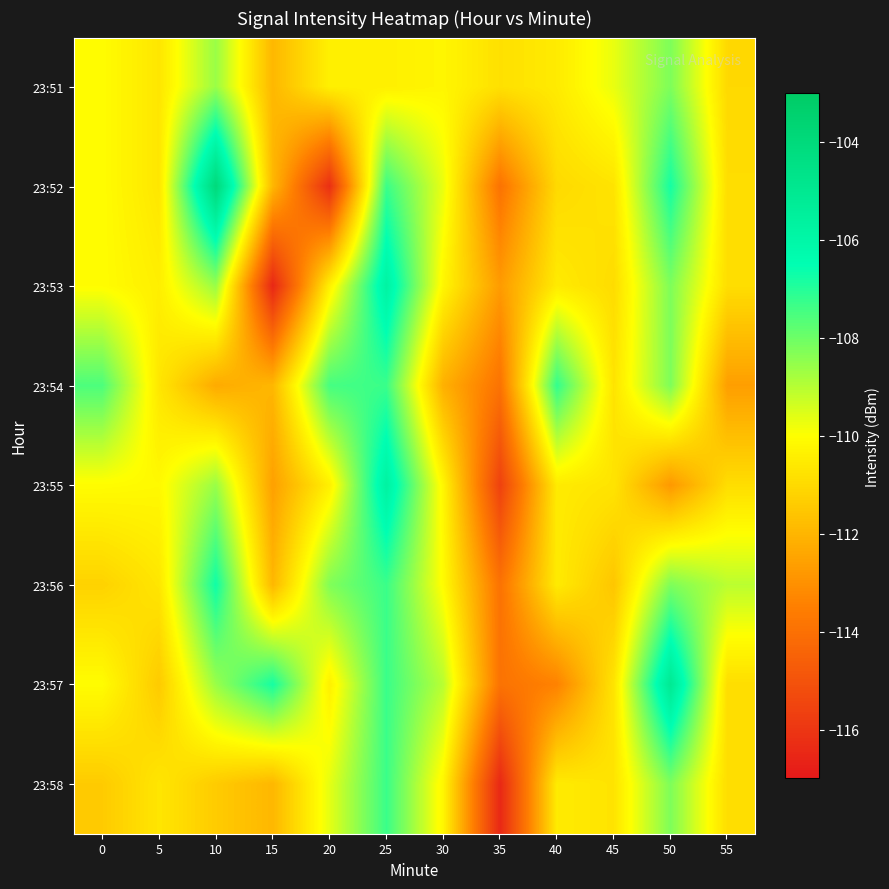

Reading left to right, transcribe all the data shown in this chart.

23:51: 0=-110.1	5=-110.7	10=-108.6	15=-112.0	20=-110.4	25=-110.4	30=-110.2	35=-110.8	40=-110.5	45=-109.7	50=-108.2	55=-111.0
23:52: 0=-110.1	5=-110.7	10=-104.0	15=-112.0	20=-116.2	25=-107.3	30=-109.7	35=-113.9	40=-111.0	45=-110.7	50=-106.8	55=-110.9
23:53: 0=-110.1	5=-110.4	10=-108.6	15=-116.5	20=-110.4	25=-105.8	30=-110.2	35=-112.7	40=-110.5	45=-110.9	50=-108.2	55=-110.9
23:54: 0=-107.6	5=-110.7	10=-112.3	15=-112.0	20=-107.5	25=-107.3	30=-112.1	35=-113.9	40=-107.2	45=-110.7	50=-108.2	55=-112.6
23:55: 0=-110.1	5=-110.2	10=-108.6	15=-112.6	20=-110.4	25=-105.7	30=-110.2	35=-115.6	40=-110.5	45=-110.7	50=-112.8	55=-110.9
23:56: 0=-111.2	5=-110.7	10=-106.7	15=-112.0	20=-108.3	25=-107.3	30=-110.1	35=-113.9	40=-110.5	45=-111.6	50=-108.2	55=-109.1
23:57: 0=-110.1	5=-111.4	10=-108.6	15=-106.8	20=-110.4	25=-107.3	30=-109.0	35=-113.9	40=-113.4	45=-110.7	50=-105.1	55=-110.9
23:58: 0=-111.4	5=-110.7	10=-111.4	15=-112.0	20=-109.6	25=-107.3	30=-110.2	35=-116.5	40=-110.5	45=-110.7	50=-108.2	55=-110.9